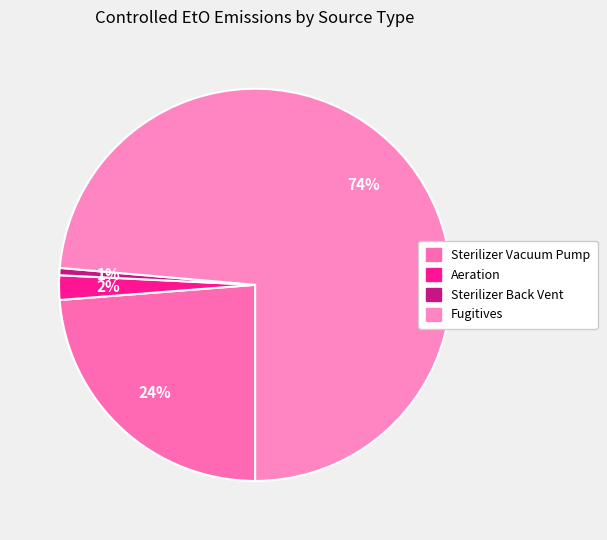

What percentage is the Sterilizer Vacuum Pump slice, to the nearest percent?

24%